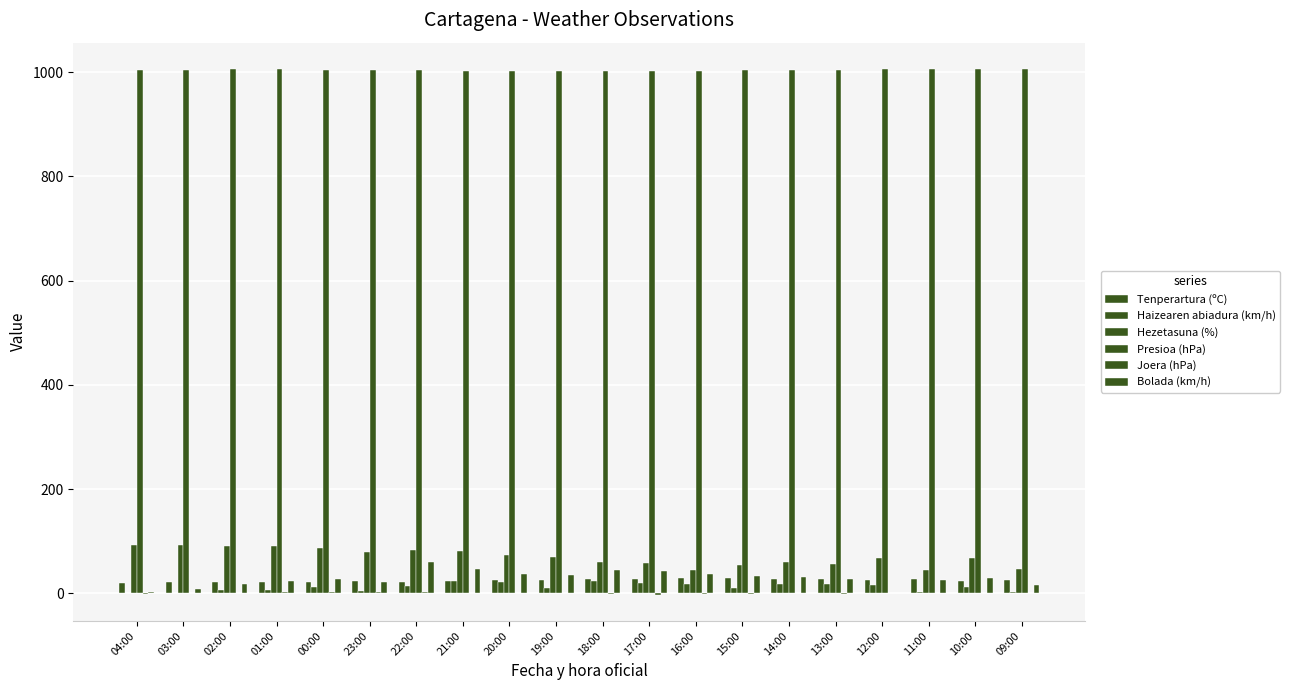

Reading left to right, list all the values displayed in this chart.

Tenperartura (ºC): 20.5	20.8	21.5	21.7	22.3	23.1	22.6	22.8	24.8	25.5	26.7	26.9	29.7	28.9	27.7	27.5	25.5	27.4	24.4	25.6
Haizearen abiadura (km/h): 0.0	0.0	7.0	6.0	12.0	5.0	14.0	24.0	22.0	10.0	23.0	19.0	18.0	11.0	17.0	17.0	16.0	3.0	13.0	3.0
Hezetasuna (%): 92.0	92.0	90.0	90.0	86.0	79.0	83.0	81.0	73.0	69.0	60.0	58.0	45.0	54.0	60.0	57.0	67.0	45.0	67.0	47.0
Presioa (hPa): 1004.9	1004.8	1005.2	1006.0	1004.9	1004.7	1004.4	1002.9	1002.4	1002.7	1001.5	1002.3	1002.8	1003.3	1004.9	1004.8	1005.1	1005.1	1005.6	1005.2
Joera (hPa): -1.1	-0.1	0.5	1.6	2.0	2.3	1.7	1.4	0.1	-0.1	-1.8	-2.6	-2.0	-1.8	-0.2	-0.8	-0.1	0.5	1.4	1.0
Bolada (km/h): 3.0	9.0	17.0	23.0	28.0	21.0	60.0	47.0	37.0	35.0	44.0	42.0	37.0	34.0	32.0	28.0	0.0	25.0	29.0	15.0